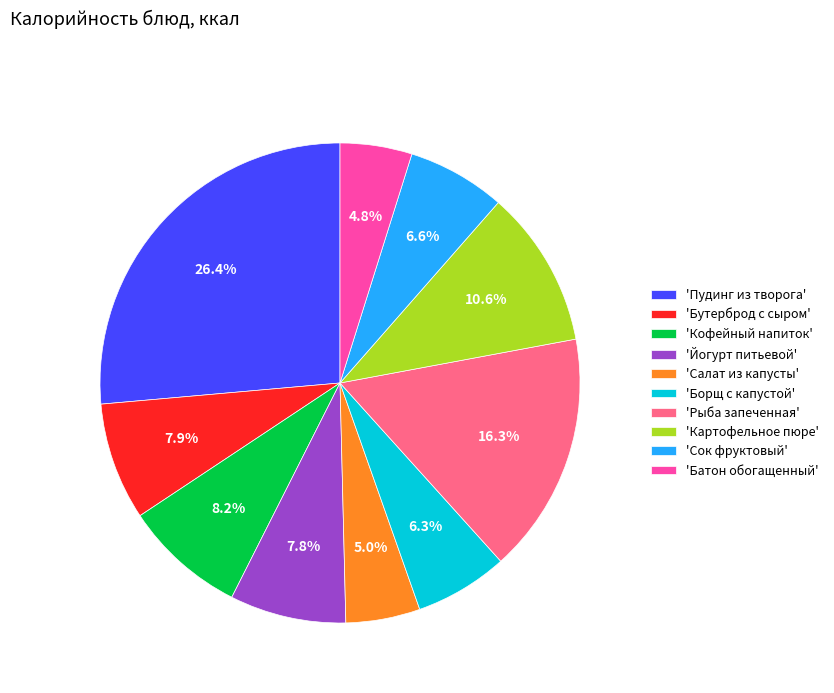

Which category has the biggest portion of the pie?

'Пудинг из творога'